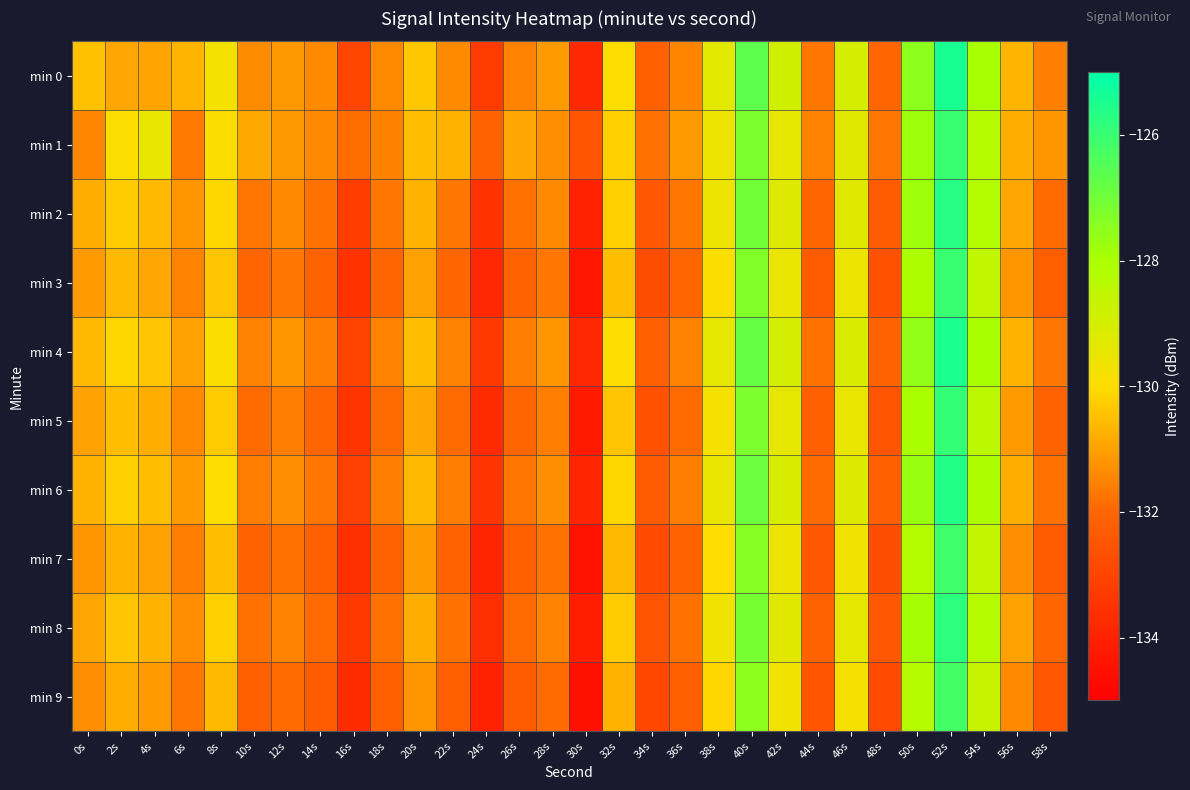

Reading left to right, extract all data points from this chart.

min 0: 0s=-130.5	2s=-130.9	4s=-130.9	6s=-130.7	8s=-129.8	10s=-131.4	12s=-131.1	14s=-131.4	16s=-133.0	18s=-131.4	20s=-130.4	22s=-131.4	24s=-133.2	26s=-131.5	28s=-131.1	30s=-133.8	32s=-130.0	34s=-132.1	36s=-131.5	38s=-129.3	40s=-126.7	42s=-128.9	44s=-131.7	46s=-129.0	48s=-132.0	50s=-127.5	52s=-125.4	54s=-128.0	56s=-130.7	58s=-131.6
min 1: 0s=-131.5	2s=-129.9	4s=-129.5	6s=-131.7	8s=-129.9	10s=-130.9	12s=-131.2	14s=-131.4	16s=-131.9	18s=-131.5	20s=-130.5	22s=-130.7	24s=-132.1	26s=-130.9	28s=-131.3	30s=-132.5	32s=-130.2	34s=-131.8	36s=-131.1	38s=-129.6	40s=-127.2	42s=-129.4	44s=-131.5	46s=-129.3	48s=-131.7	50s=-127.8	52s=-126.0	54s=-128.3	56s=-130.8	58s=-131.2
min 2: 0s=-130.8	2s=-130.3	4s=-130.6	6s=-131.2	8s=-130.1	10s=-131.7	12s=-131.4	14s=-131.8	16s=-133.2	18s=-131.7	20s=-130.7	22s=-131.7	24s=-133.5	26s=-131.8	28s=-131.4	30s=-134.0	32s=-130.2	34s=-132.4	36s=-131.7	38s=-129.6	40s=-127.0	42s=-129.2	44s=-132.0	46s=-129.3	48s=-132.3	50s=-127.8	52s=-125.7	54s=-128.2	56s=-130.9	58s=-131.9
min 3: 0s=-131.1	2s=-130.6	4s=-130.9	6s=-131.5	8s=-130.4	10s=-132.0	12s=-131.7	14s=-132.1	16s=-133.5	18s=-132.0	20s=-131.0	22s=-132.0	24s=-133.8	26s=-132.1	28s=-131.7	30s=-134.3	32s=-130.5	34s=-132.7	36s=-132.0	38s=-129.9	40s=-127.3	42s=-129.5	44s=-132.3	46s=-129.6	48s=-132.6	50s=-128.1	52s=-126.0	54s=-128.5	56s=-131.2	58s=-132.2
min 4: 0s=-130.6	2s=-130.1	4s=-130.4	6s=-131.0	8s=-129.9	10s=-131.5	12s=-131.2	14s=-131.6	16s=-133.0	18s=-131.5	20s=-130.5	22s=-131.5	24s=-133.3	26s=-131.6	28s=-131.2	30s=-133.8	32s=-130.0	34s=-132.2	36s=-131.5	38s=-129.4	40s=-126.8	42s=-129.0	44s=-131.8	46s=-129.1	48s=-132.1	50s=-127.6	52s=-125.5	54s=-128.0	56s=-130.7	58s=-131.7
min 5: 0s=-131.0	2s=-130.5	4s=-130.8	6s=-131.4	8s=-130.3	10s=-131.9	12s=-131.6	14s=-132.0	16s=-133.4	18s=-131.9	20s=-130.9	22s=-131.9	24s=-133.7	26s=-132.0	28s=-131.6	30s=-134.2	32s=-130.4	34s=-132.6	36s=-131.9	38s=-129.8	40s=-127.2	42s=-129.4	44s=-132.2	46s=-129.5	48s=-132.5	50s=-128.0	52s=-125.9	54s=-128.4	56s=-131.1	58s=-132.1
min 6: 0s=-130.7	2s=-130.2	4s=-130.5	6s=-131.1	8s=-130.0	10s=-131.6	12s=-131.3	14s=-131.7	16s=-133.1	18s=-131.6	20s=-130.6	22s=-131.6	24s=-133.4	26s=-131.7	28s=-131.3	30s=-133.9	32s=-130.1	34s=-132.3	36s=-131.6	38s=-129.5	40s=-126.9	42s=-129.1	44s=-131.9	46s=-129.2	48s=-132.2	50s=-127.7	52s=-125.6	54s=-128.1	56s=-130.8	58s=-131.8
min 7: 0s=-131.2	2s=-130.7	4s=-131.0	6s=-131.6	8s=-130.5	10s=-132.1	12s=-131.8	14s=-132.2	16s=-133.6	18s=-132.1	20s=-131.1	22s=-132.1	24s=-133.9	26s=-132.2	28s=-131.8	30s=-134.4	32s=-130.6	34s=-132.8	36s=-132.1	38s=-130.0	40s=-127.4	42s=-129.6	44s=-132.4	46s=-129.7	48s=-132.7	50s=-128.2	52s=-126.1	54s=-128.6	56s=-131.3	58s=-132.3
min 8: 0s=-130.9	2s=-130.4	4s=-130.7	6s=-131.3	8s=-130.2	10s=-131.8	12s=-131.5	14s=-131.9	16s=-133.3	18s=-131.8	20s=-130.8	22s=-131.8	24s=-133.6	26s=-131.9	28s=-131.5	30s=-134.1	32s=-130.3	34s=-132.5	36s=-131.8	38s=-129.7	40s=-127.1	42s=-129.3	44s=-132.1	46s=-129.4	48s=-132.4	50s=-127.9	52s=-125.8	54s=-128.3	56s=-131.0	58s=-132.0
min 9: 0s=-131.3	2s=-130.8	4s=-131.1	6s=-131.7	8s=-130.6	10s=-132.2	12s=-131.9	14s=-132.3	16s=-133.7	18s=-132.2	20s=-131.2	22s=-132.2	24s=-134.0	26s=-132.3	28s=-131.9	30s=-134.5	32s=-130.7	34s=-132.9	36s=-132.2	38s=-130.1	40s=-127.5	42s=-129.7	44s=-132.5	46s=-129.8	48s=-132.8	50s=-128.3	52s=-126.2	54s=-128.7	56s=-131.4	58s=-132.4